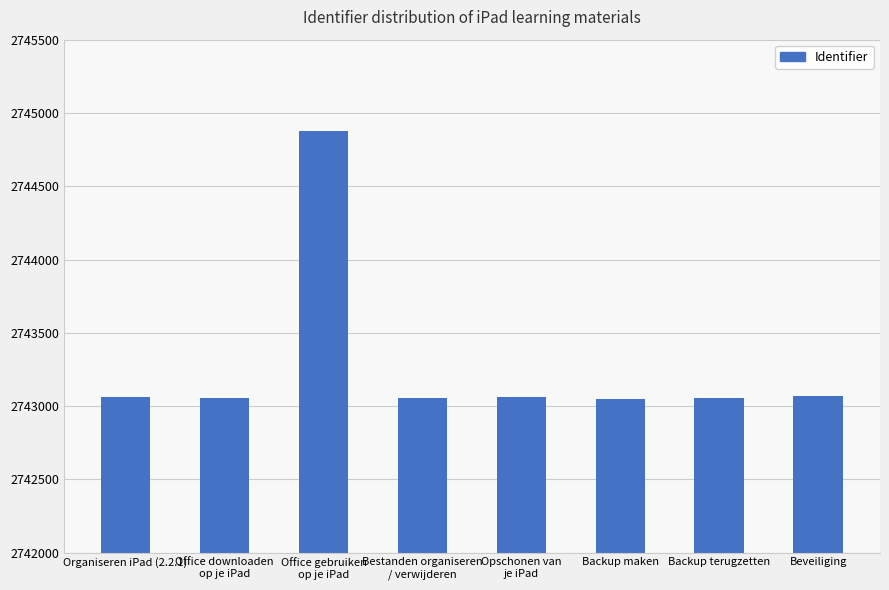

What is the greatest value displayed?

2744880